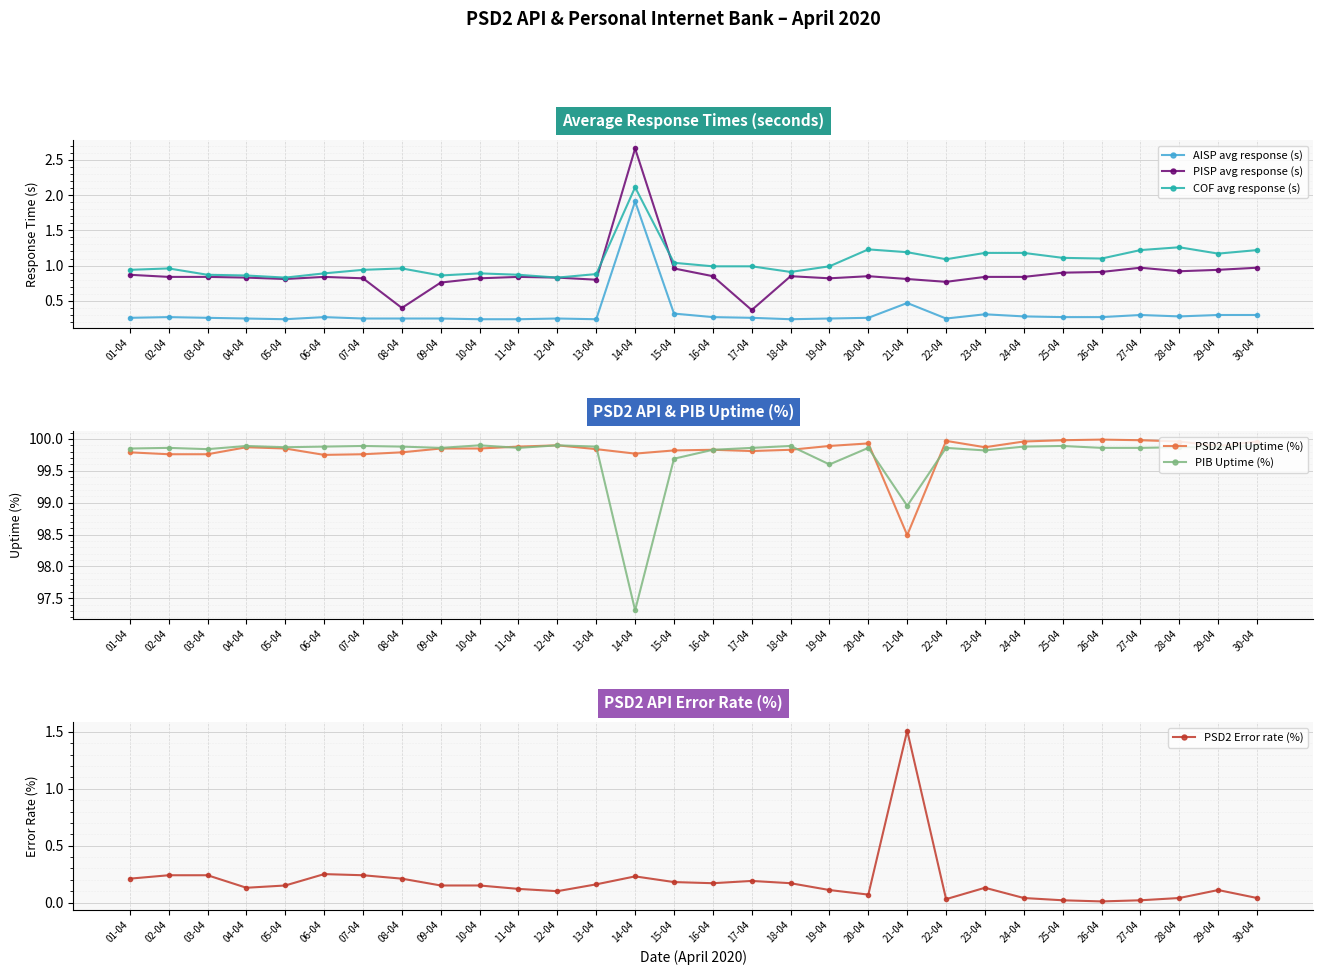

What is the label of the 13th point from the left?

13-04